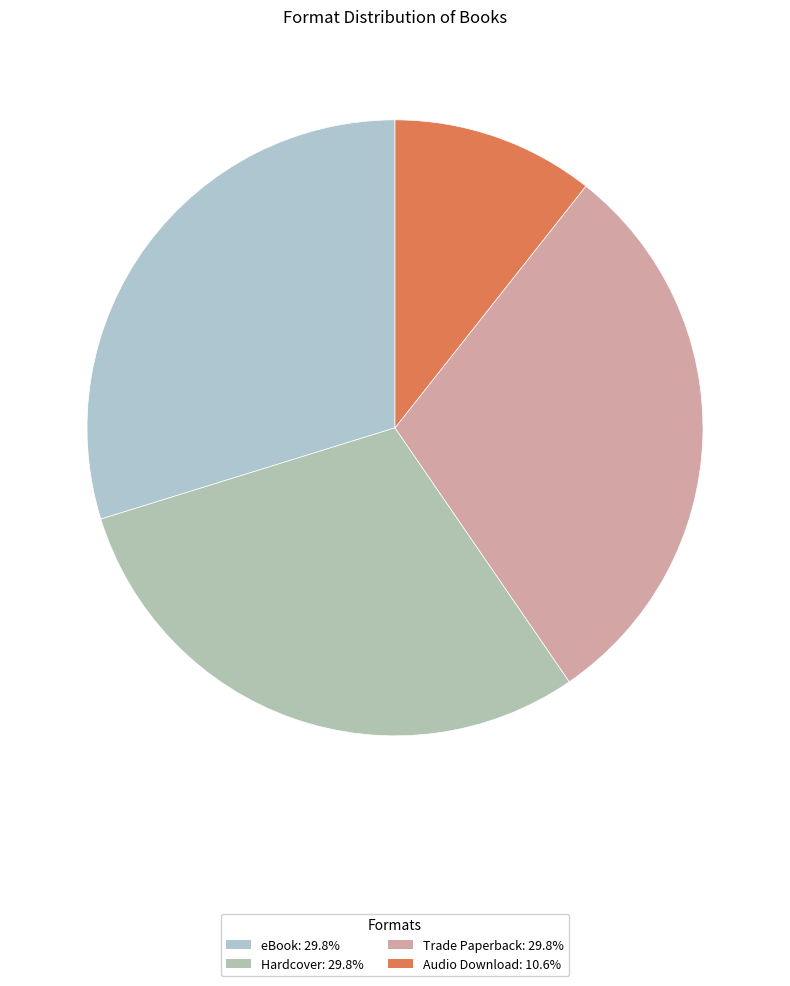

What is the ratio of the value at Audio Download to the value at Hardcover?

0.4